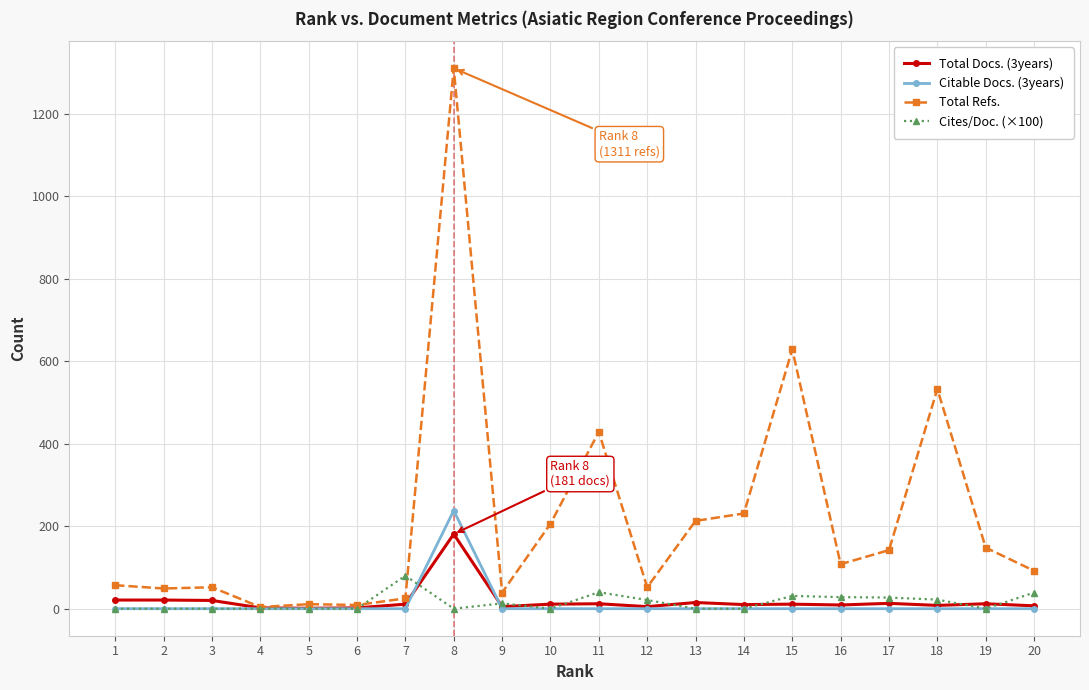

Rank the series by their maximum value, from highest to lowest.

Total Refs., Citable Docs. (3years), Total Docs. (3years), Cites/Doc. (×100)